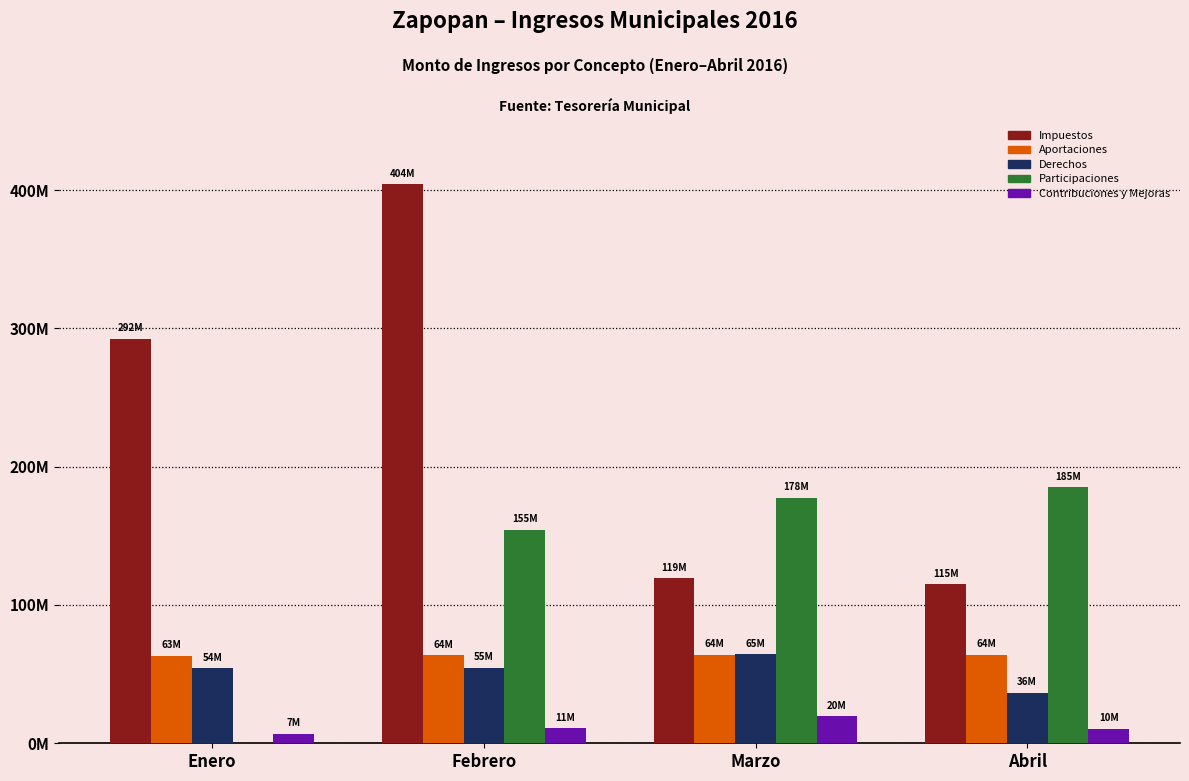

The value of Impuestos at Febrero is 404149486.6. True or false?

True